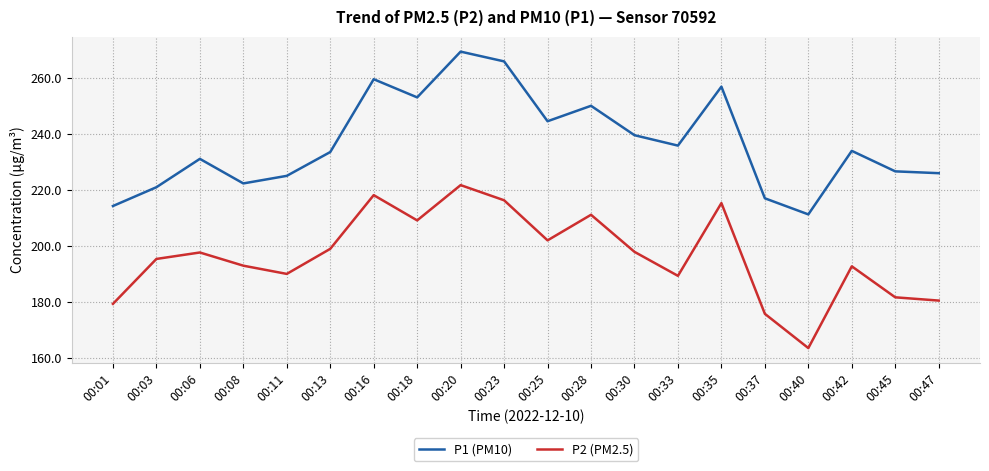

In P2 (PM2.5), how many points are higher than both neighbors (excluding endpoints)?

6